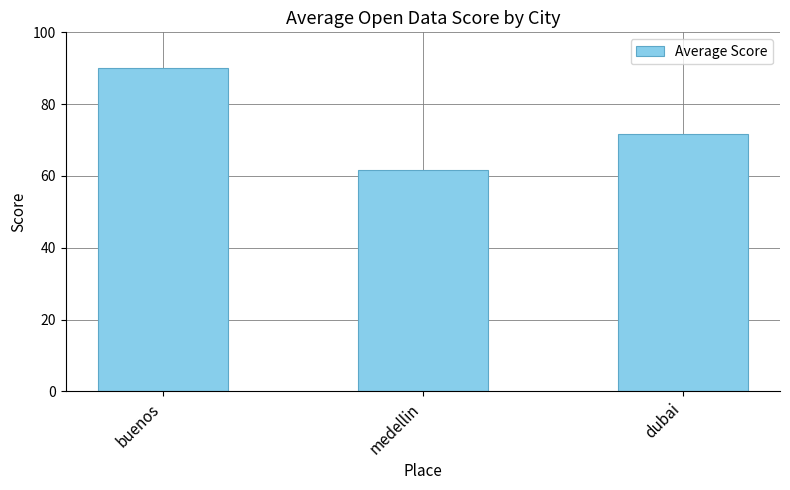

At which label does the data first exceed 71?

buenos